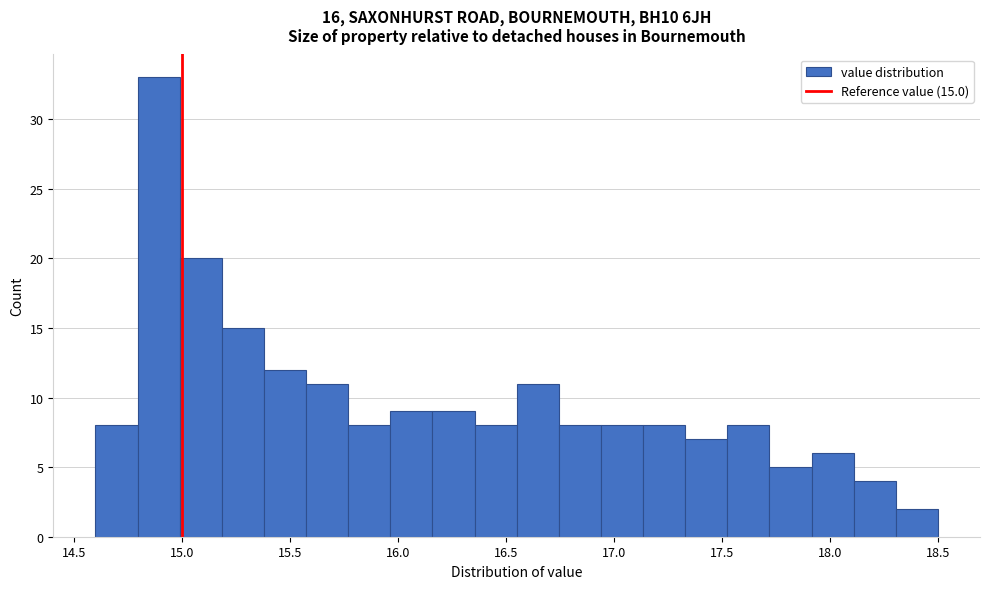

Around what value on the x-axis is the tallest bar? Give the approximate position of its centre, as read against the axis.

14.90